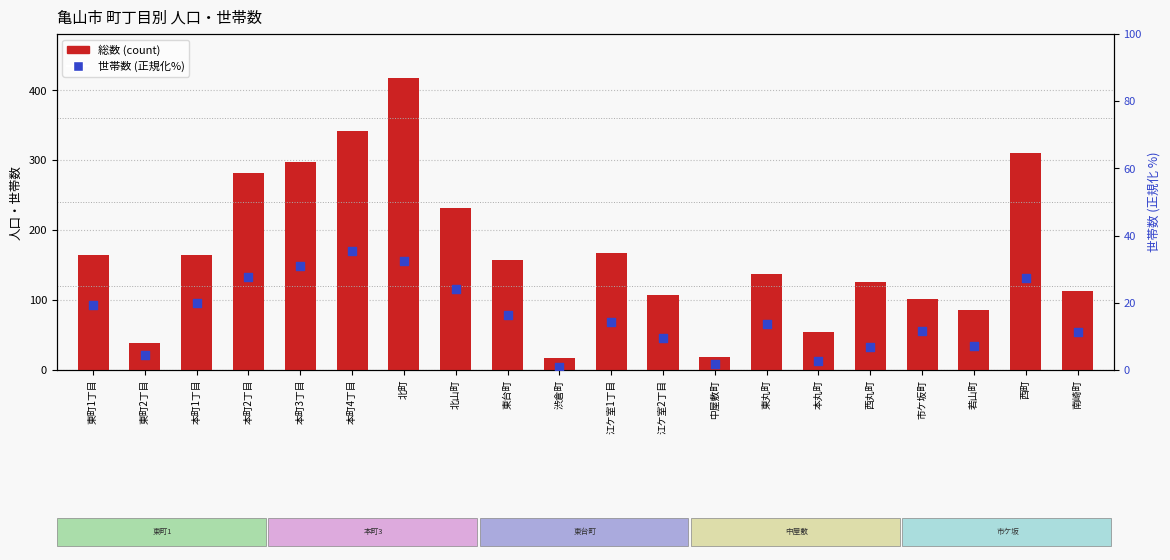

Is the value of 総数 at 本町1丁目 greater than the value of 世帯数 (正規化%) at 江ケ室2丁目?

Yes